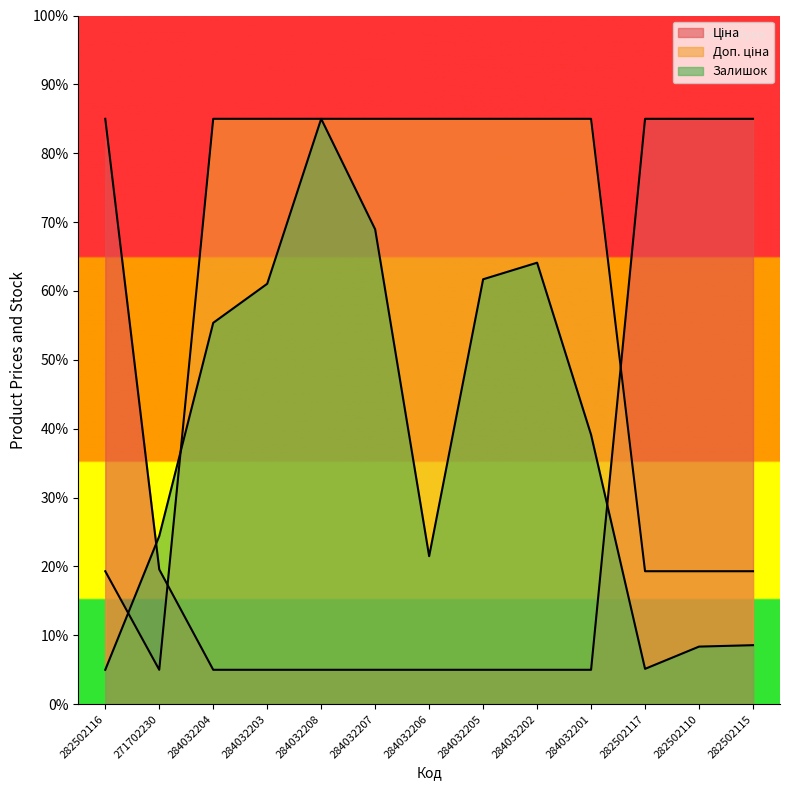

What is the greatest value displayed?

85.0